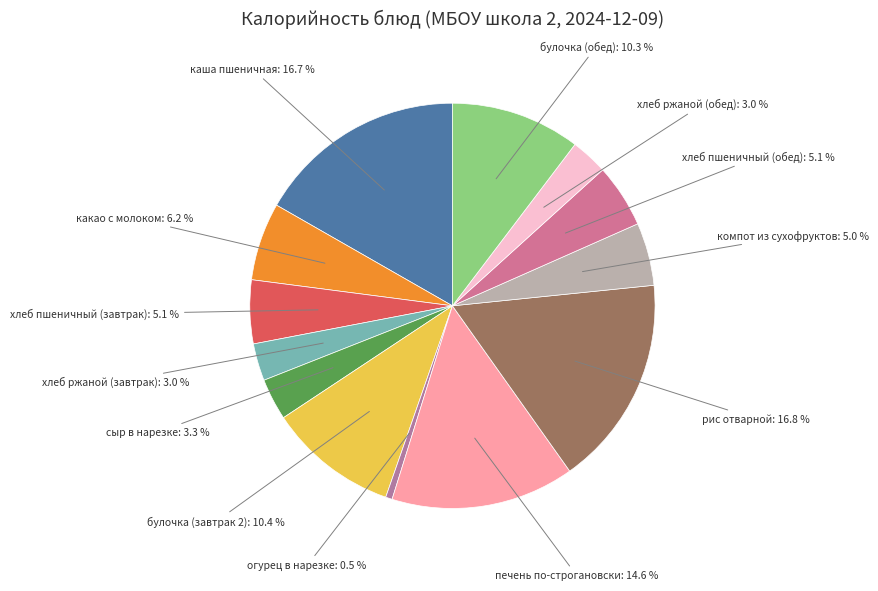

Count the number of slices in the pie.

13